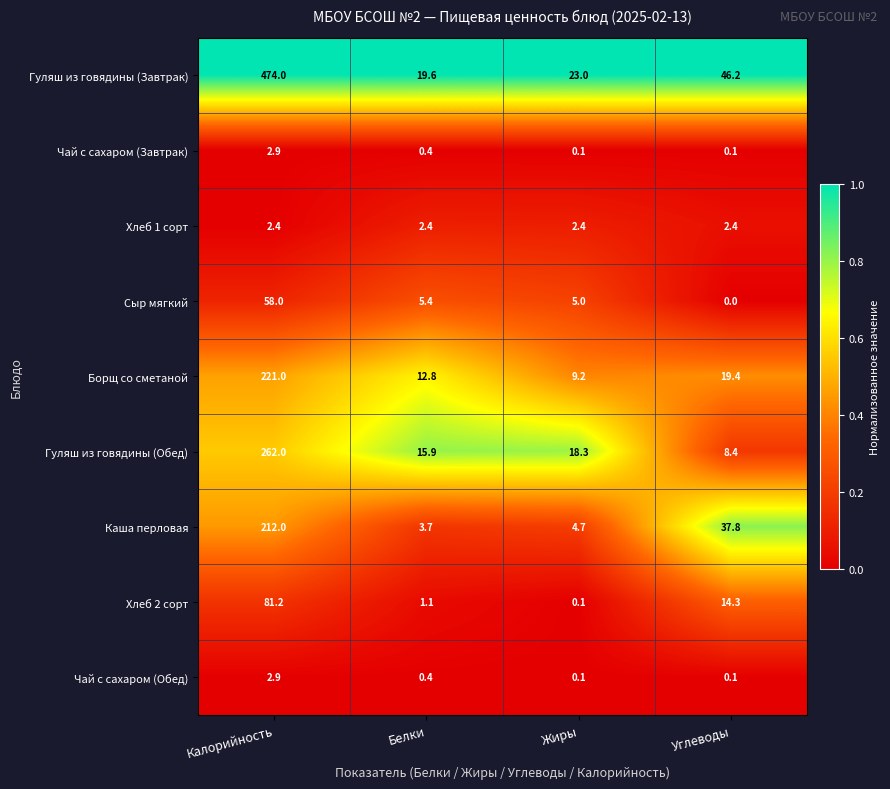

Where is Гуляш из говядины (Обед) nearest to the value 135?

Жиры